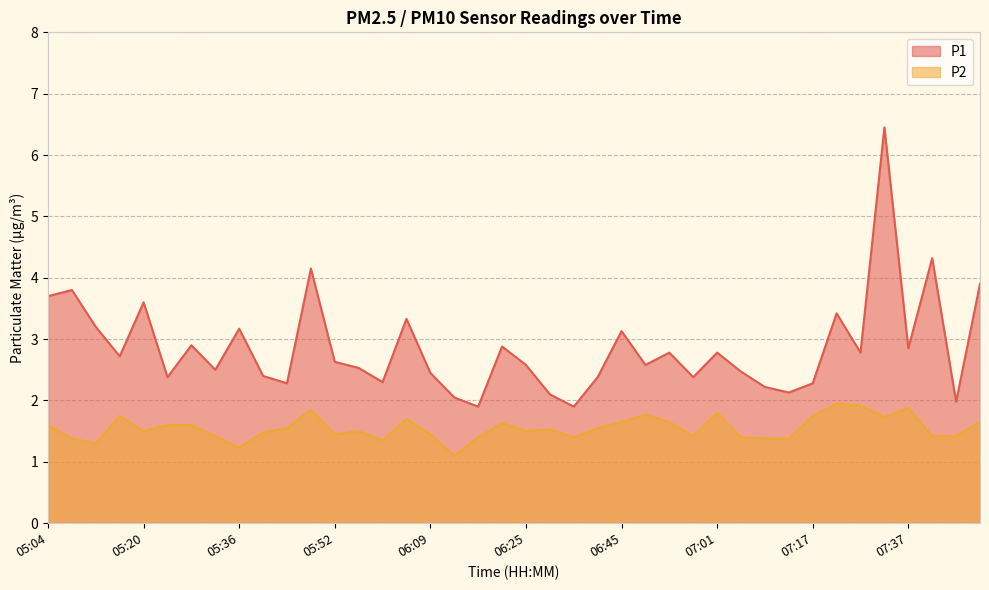

What is the total value across all series at 06:25?

4.1